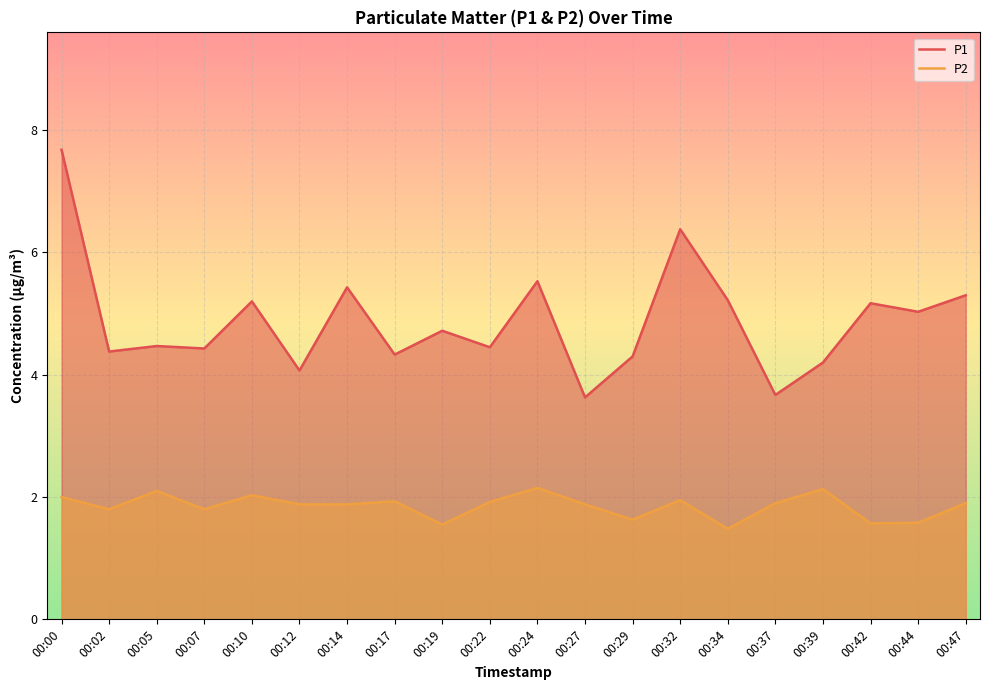

True or false: P2 and P1 cross at least once.

False